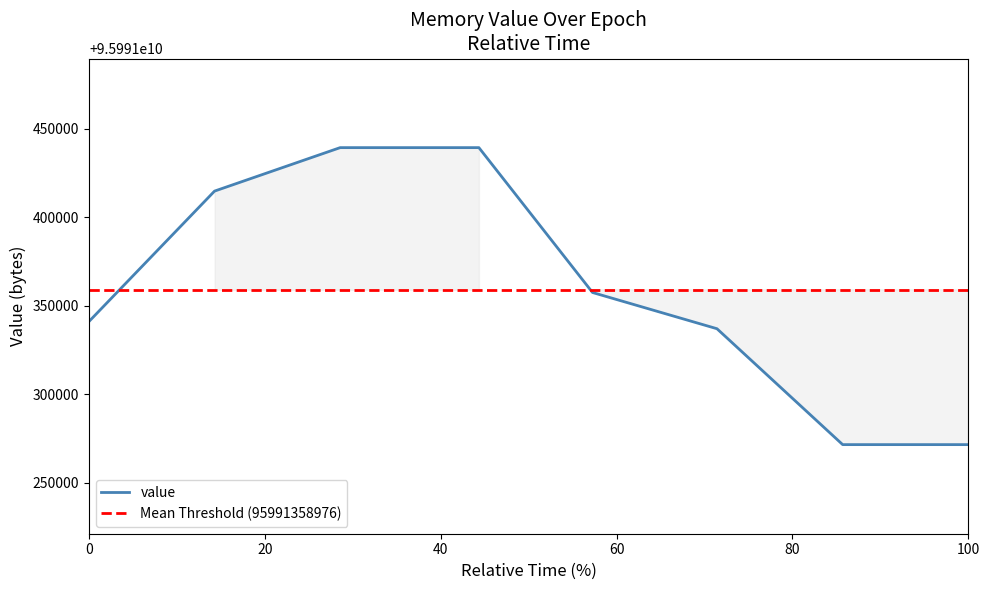

Is it true that the value at 100 is 29167310440?

False